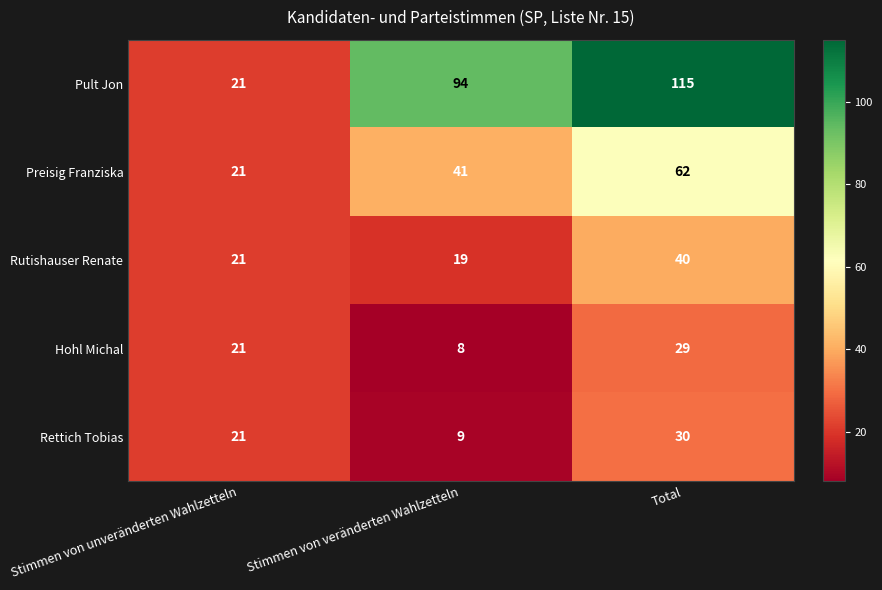

The value of Hohl Michal at Stimmen von unveränderten Wahlzetteln is 9. True or false?

False